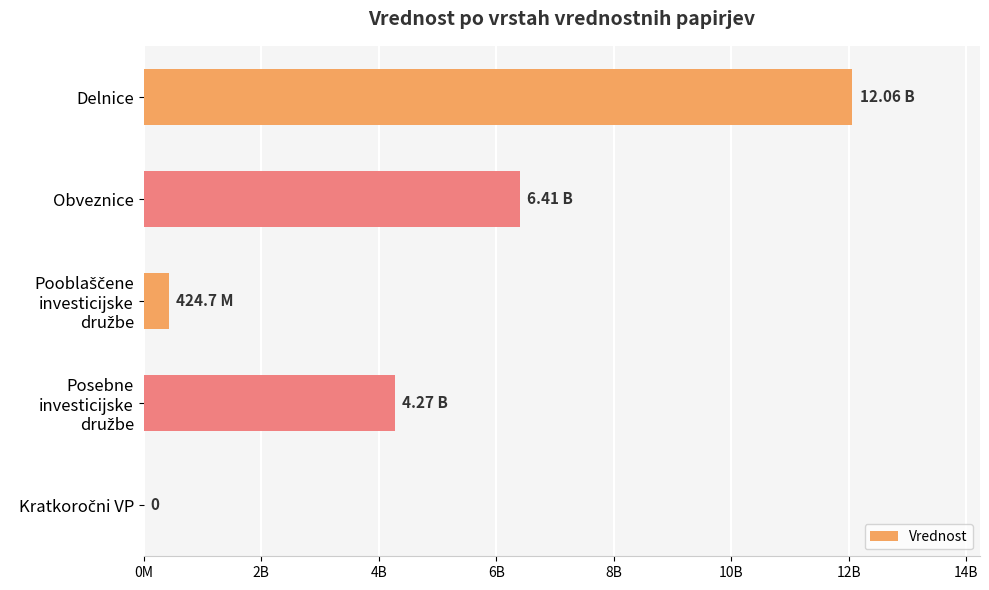

Are the bars horizontal?

Yes